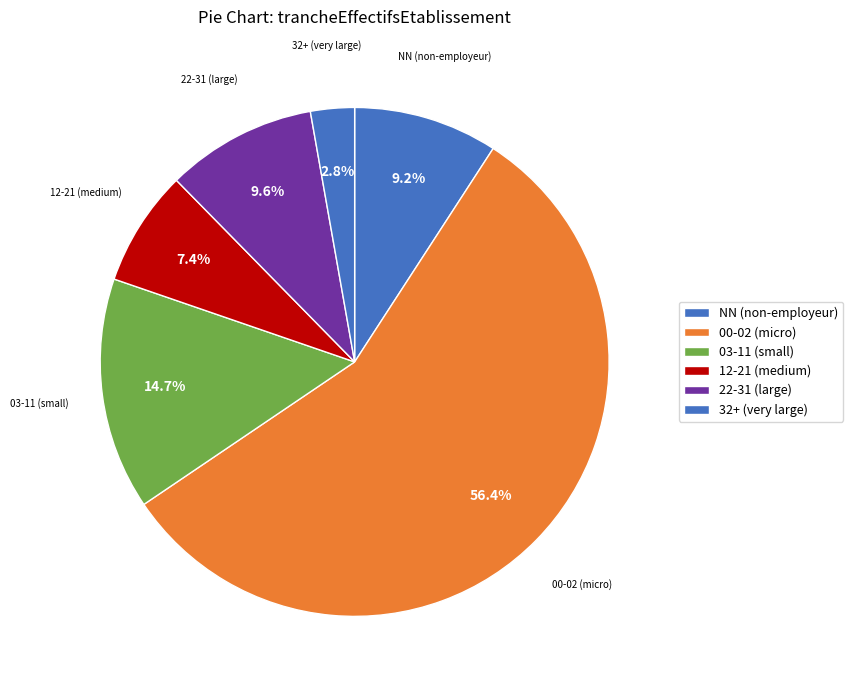

How many segments does this pie chart have?

6